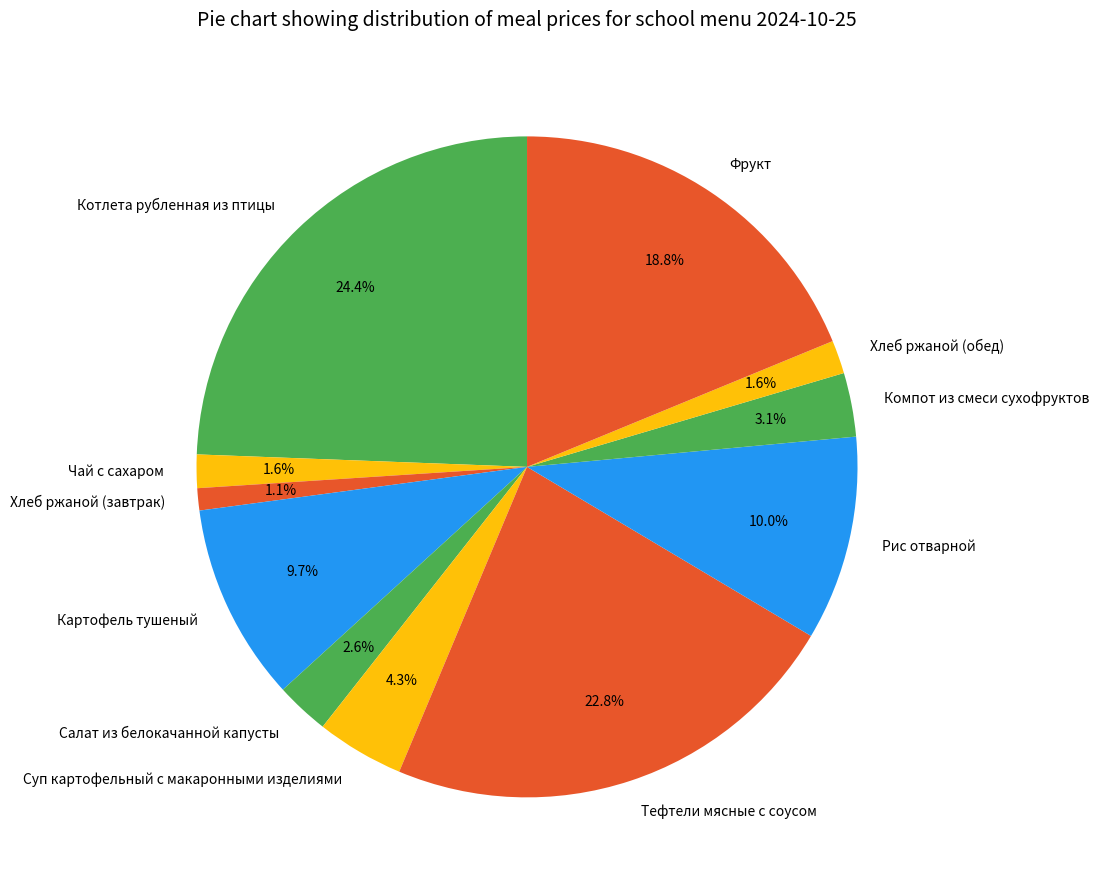

Which category has the smallest portion of the pie?

Хлеб ржаной (завтрак)